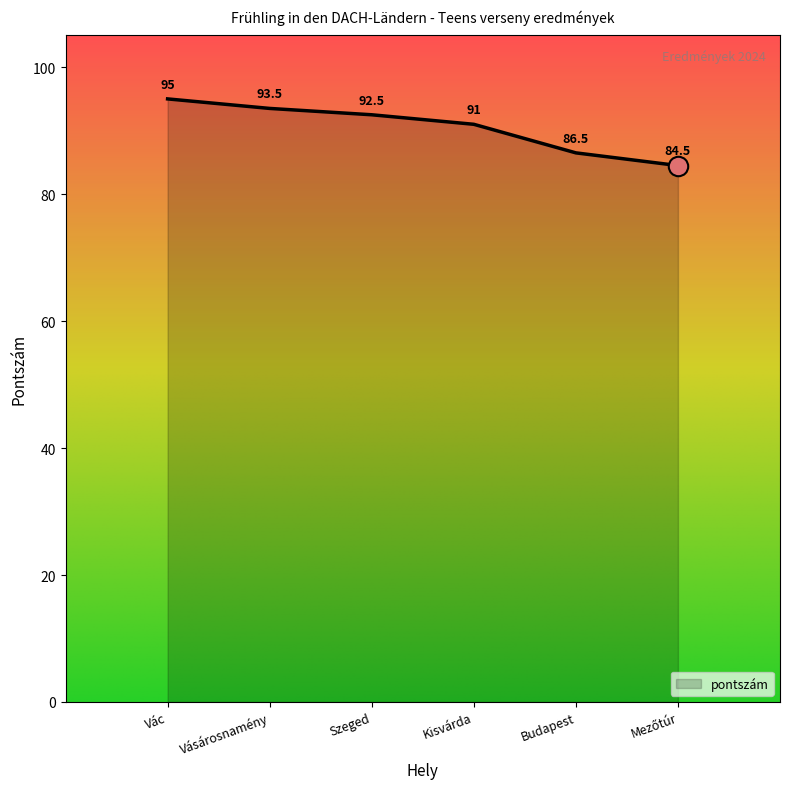

True or false: there are more than 0 points higher than both neighbors.

False